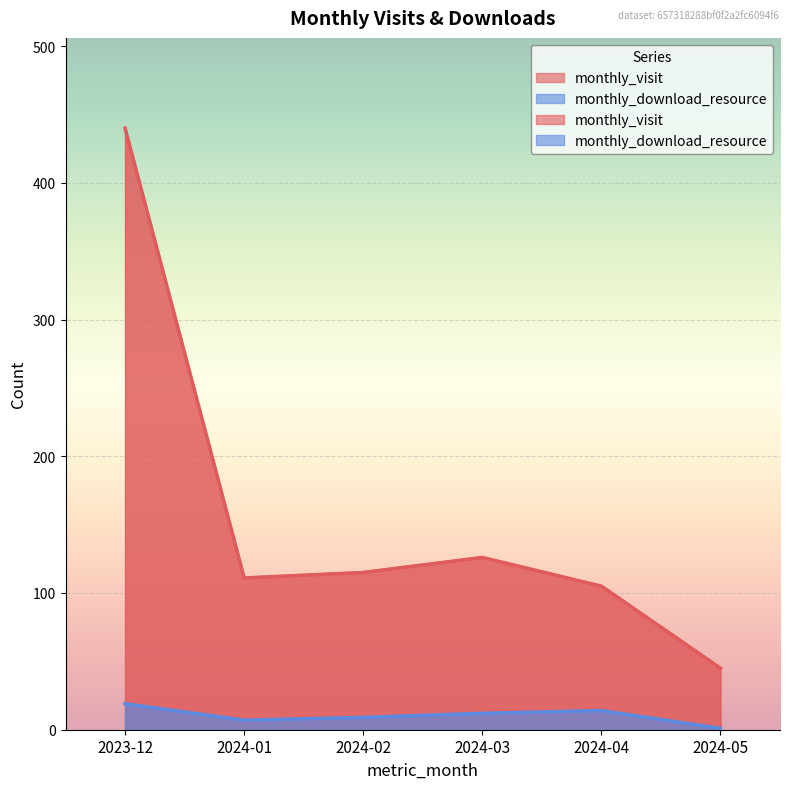

Where is the first local minimum for monthly_download_resource?

2024-01